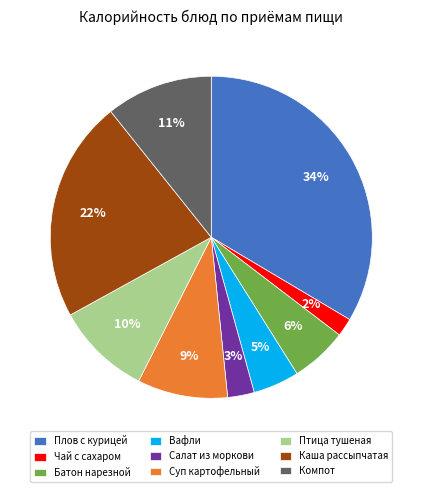

What percentage is the Каша рассыпчатая slice, to the nearest percent?

22%